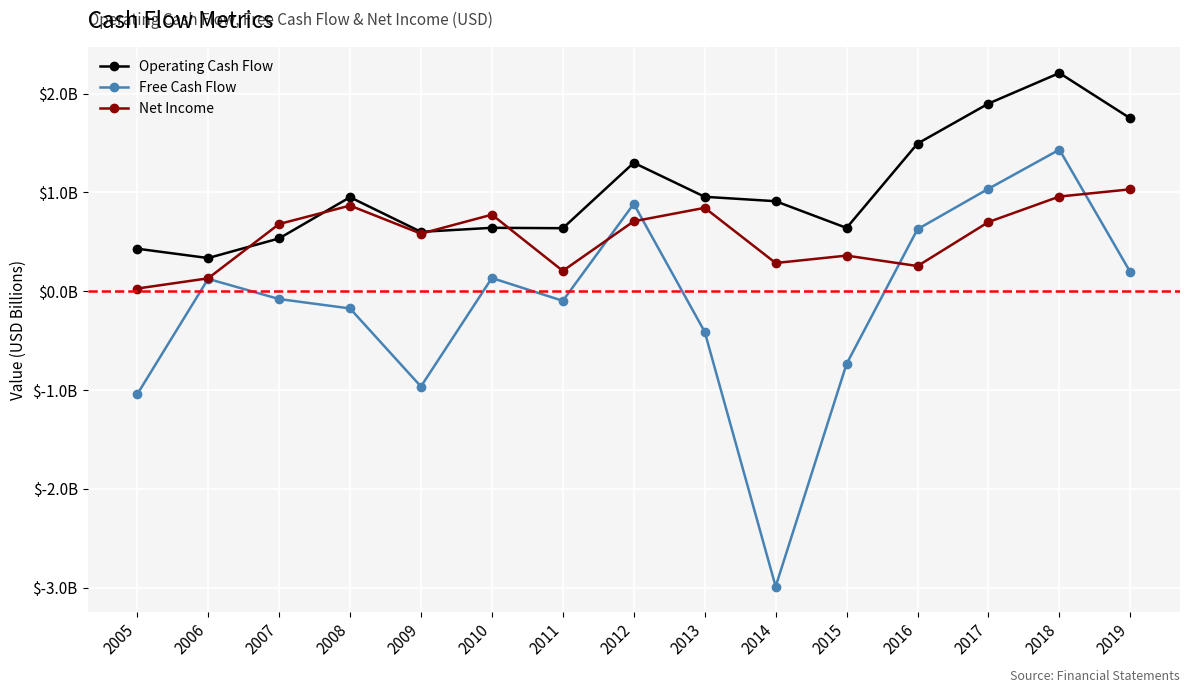

Rank the categories by Free Cash Flow value from highest to lowest.

2018, 2017, 2012, 2016, 2019, 2010, 2006, 2007, 2011, 2008, 2013, 2015, 2009, 2005, 2014